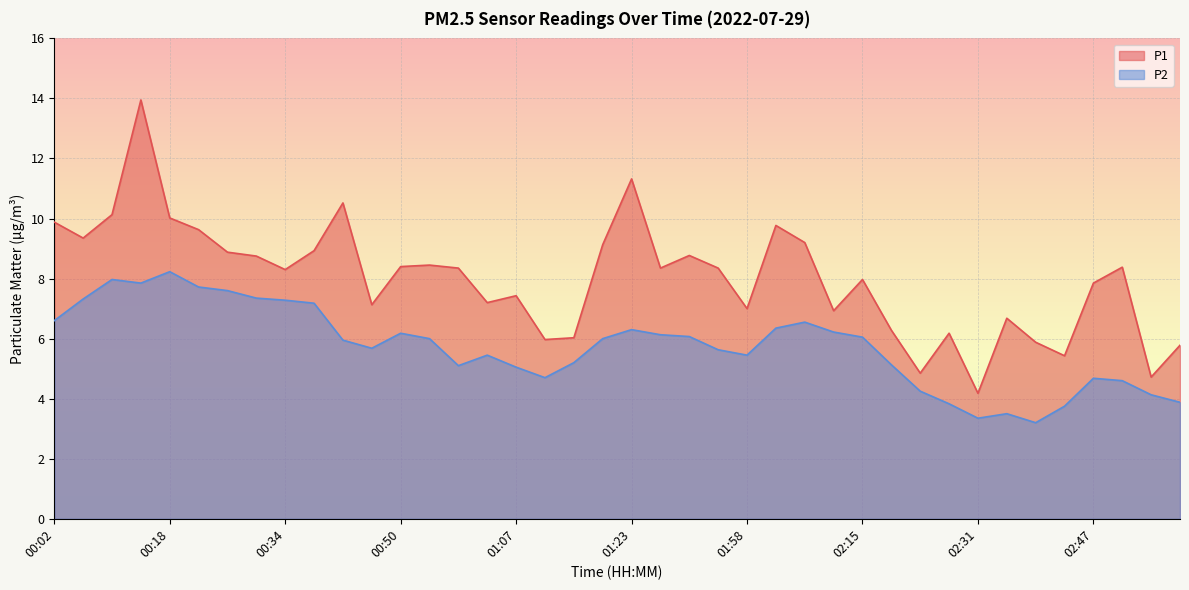

Where is P2 nearest to the value 5?

01:07